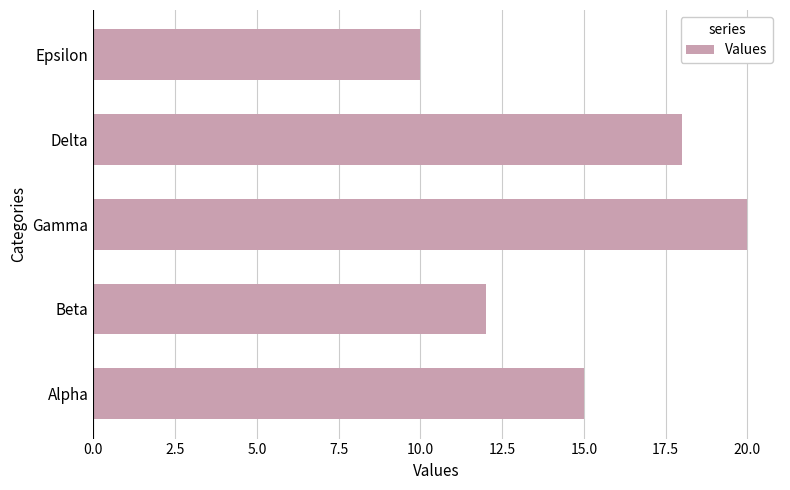

List the labels in order of value, largest first.

Gamma, Delta, Alpha, Beta, Epsilon